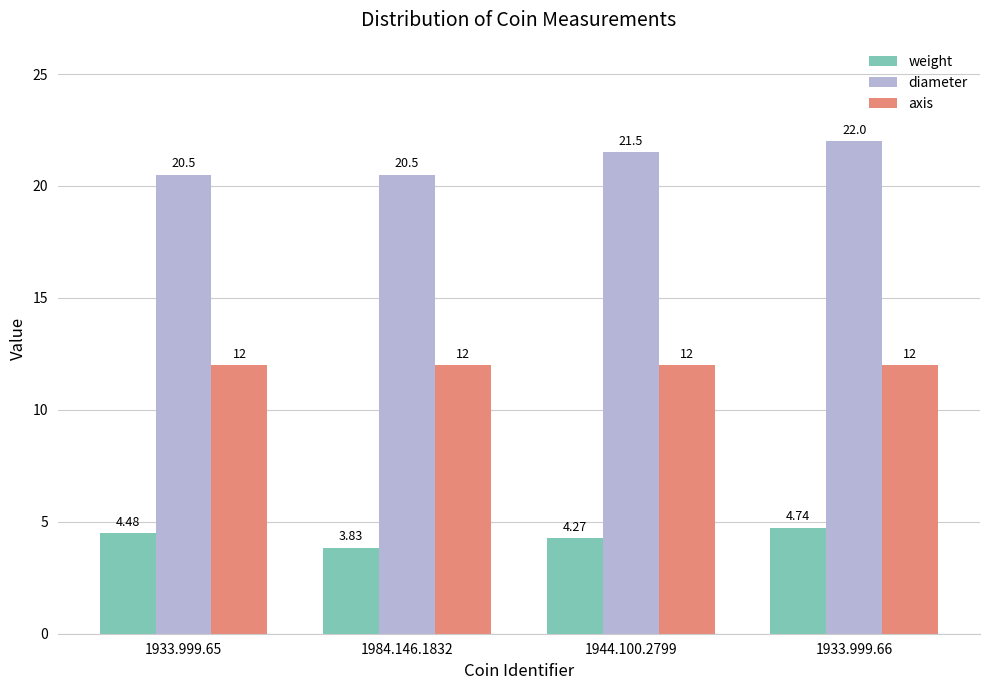

Which series has the largest total across all categories?

diameter